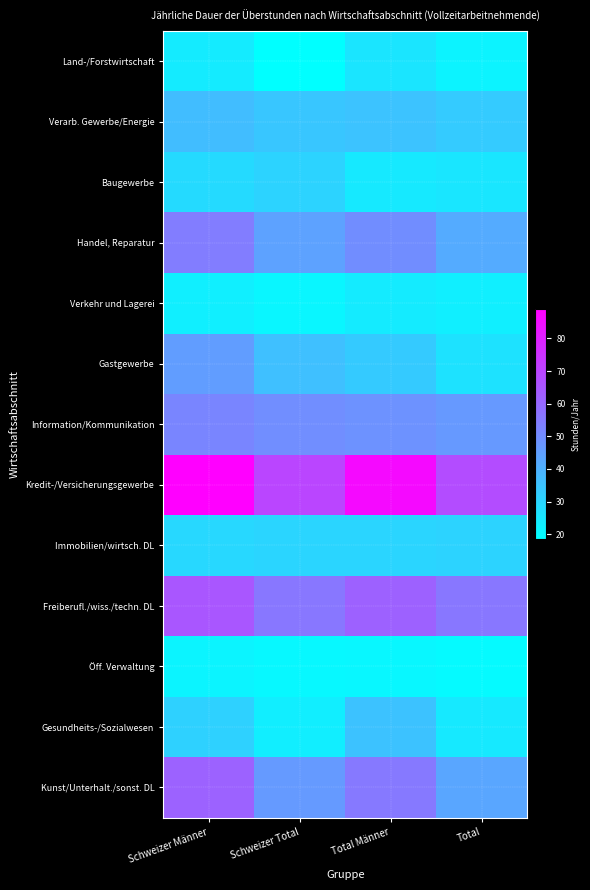

What is the difference between the highest and lowest values at Total?

48.0